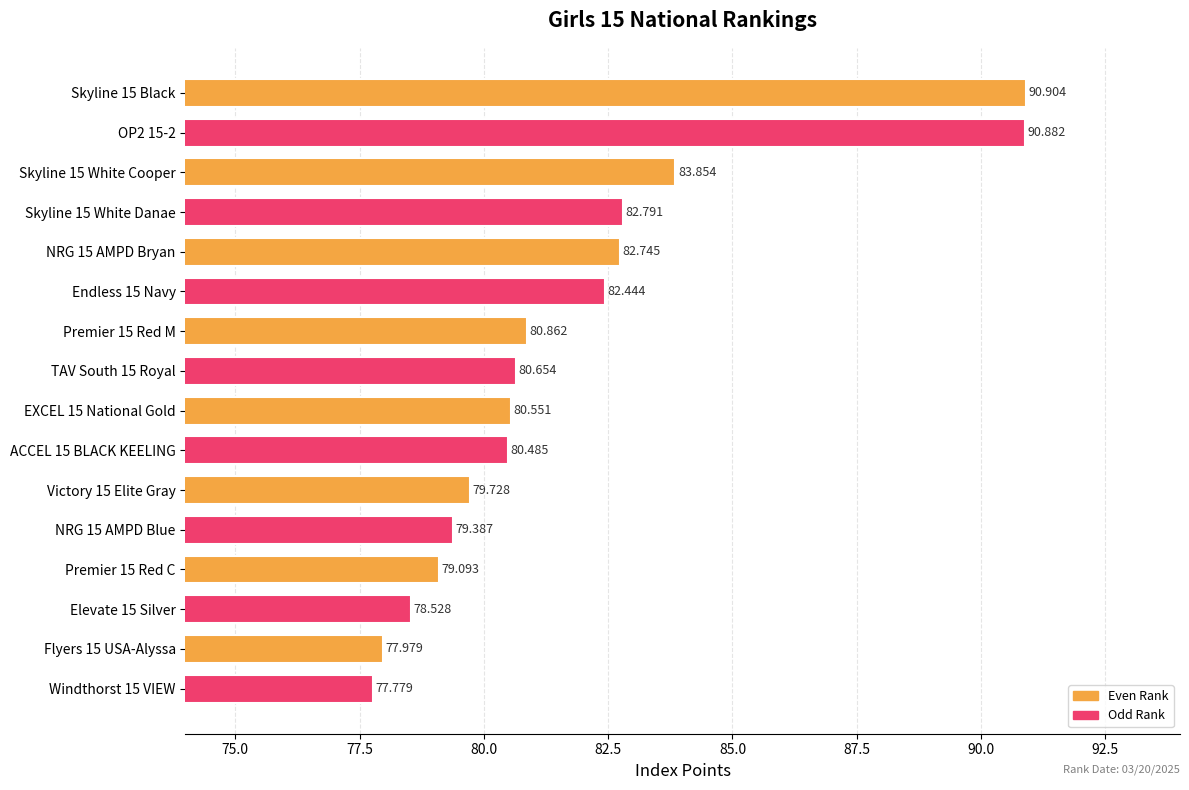

How many data points are less than 80?

6